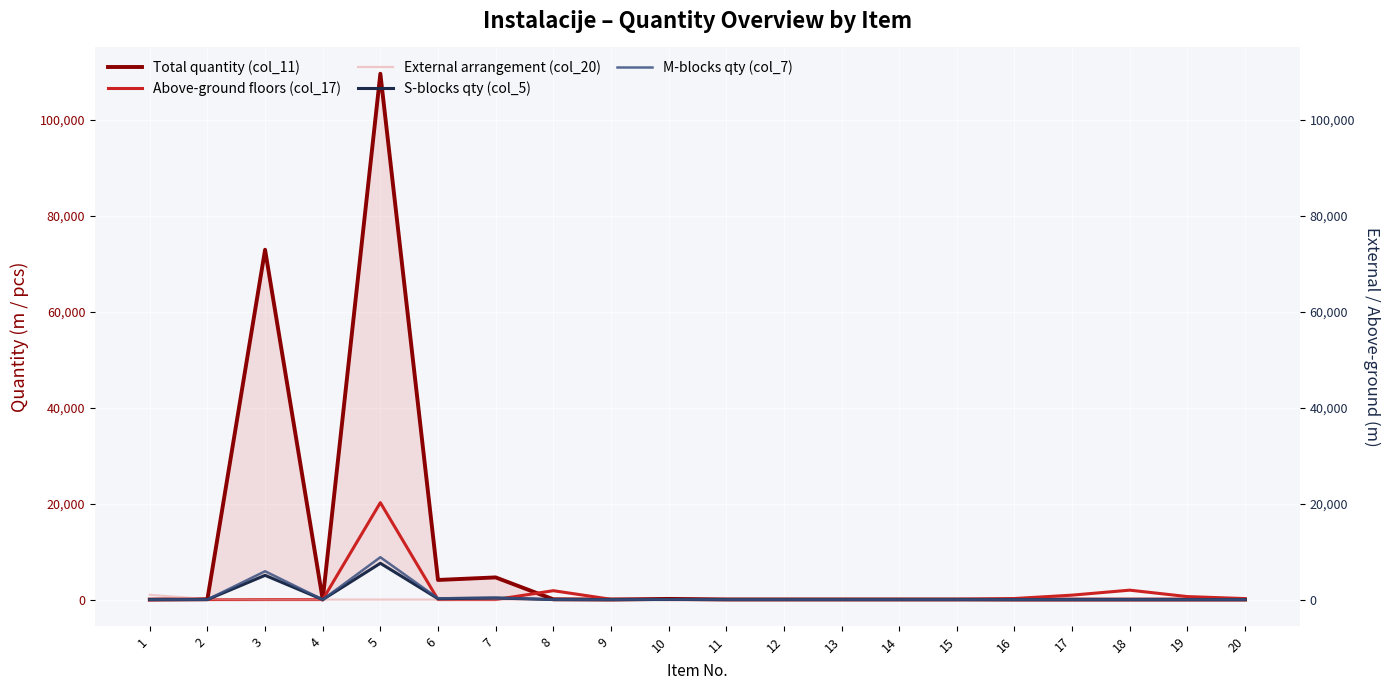

What are all the series names shown in the legend?

Total quantity (col_11), Above-ground floors (col_17), External arrangement (col_20), S-blocks qty (col_5), M-blocks qty (col_7)